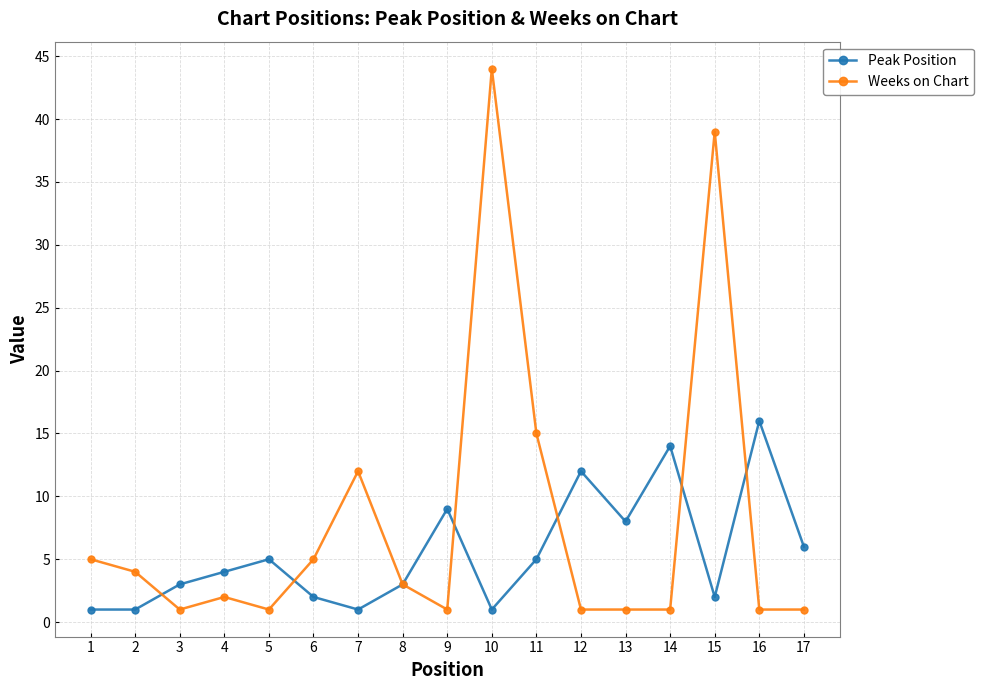

Which series has the largest total across all categories?

Weeks on Chart